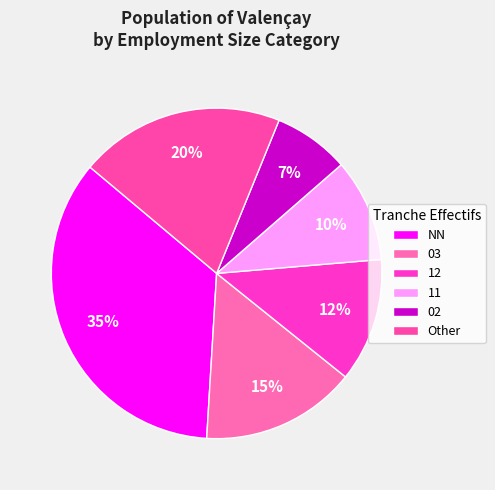

Rank the categories by value from highest to lowest.

NN, Other, 03, 12, 11, 02